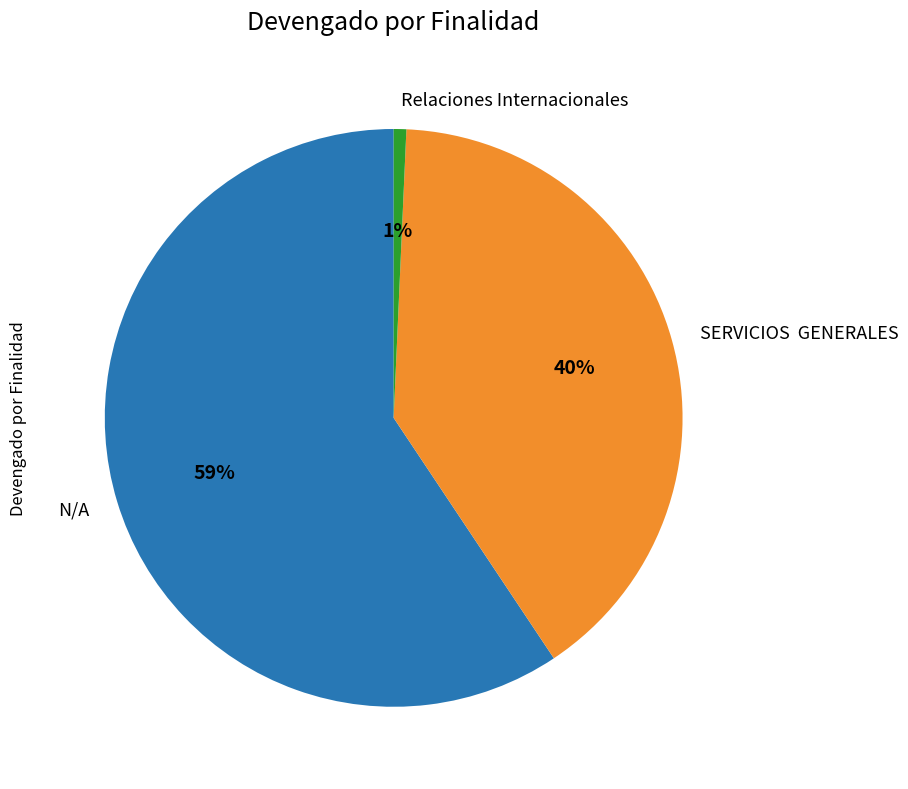

What is the smallest slice in the pie chart?

Relaciones Internacionales